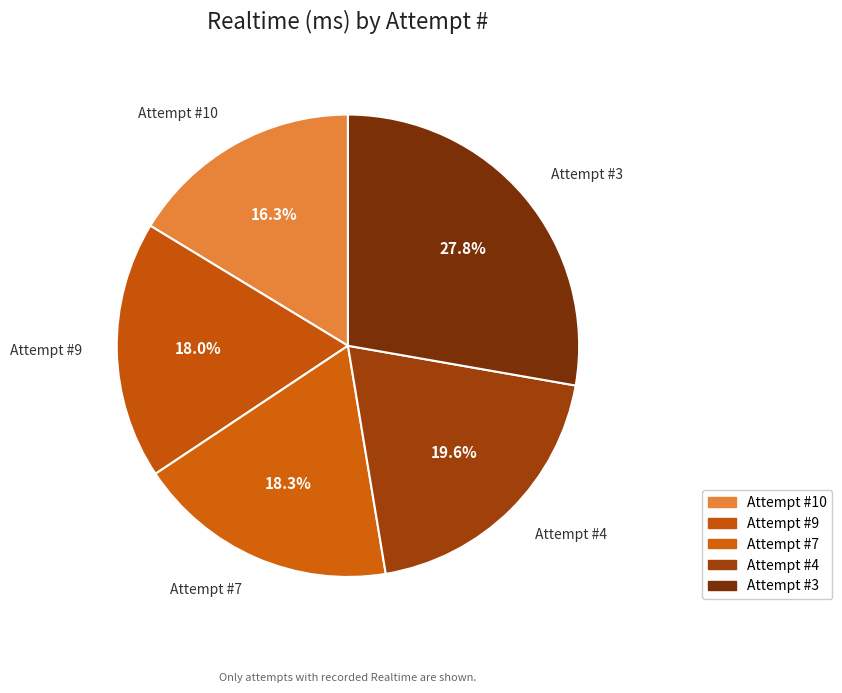

Is there a majority slice in this chart?

No